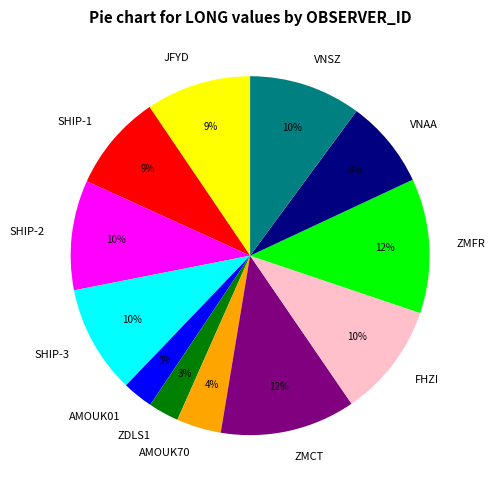

What percentage is the VNAA slice, to the nearest percent?

8%